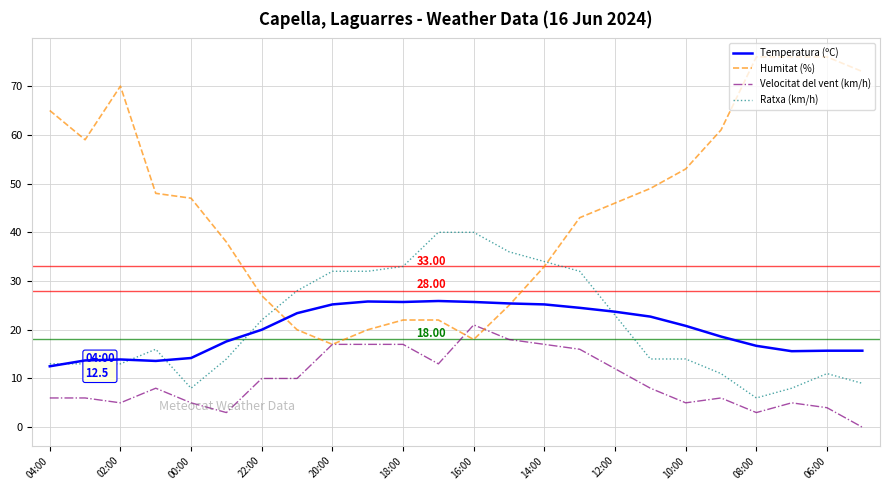

List the series in order of their peak value, highest first.

Humitat (%), Ratxa (km/h), Temperatura (ºC), Velocitat del vent (km/h)